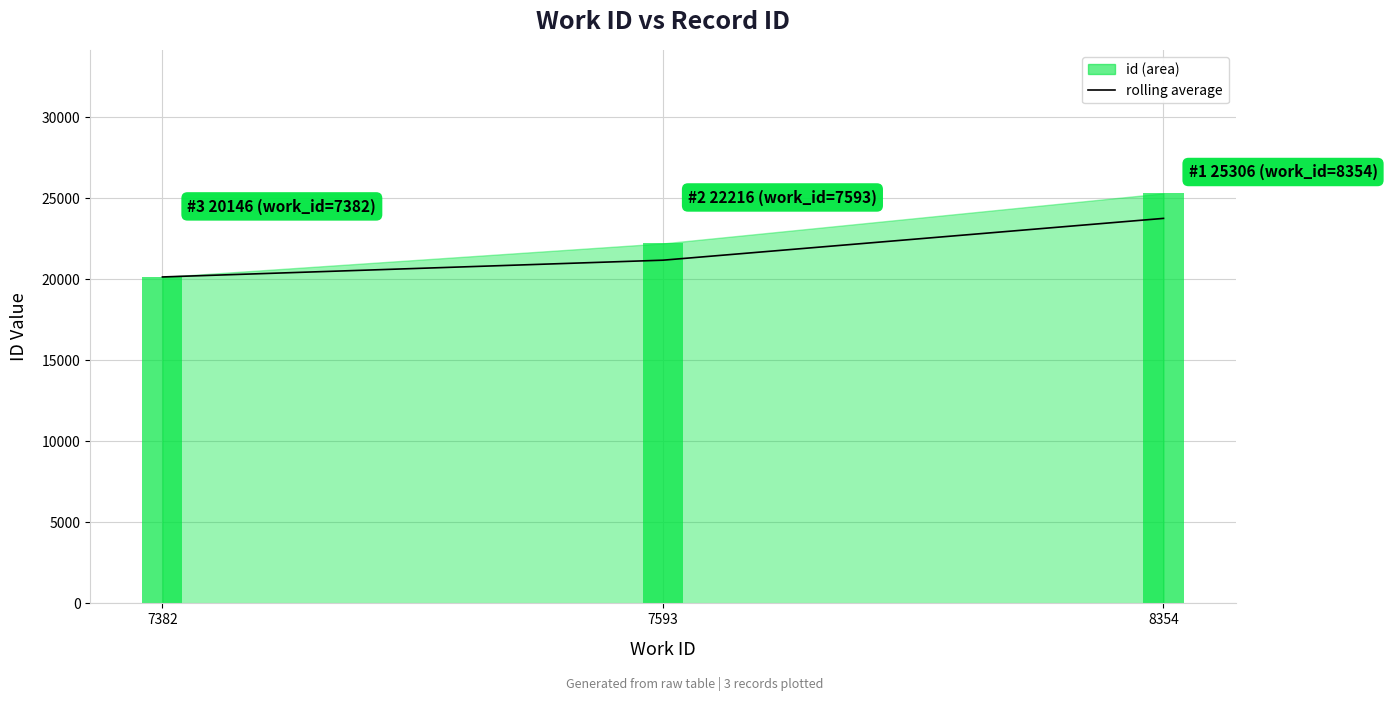

At how many categories does at least one series exceed 24869?

1